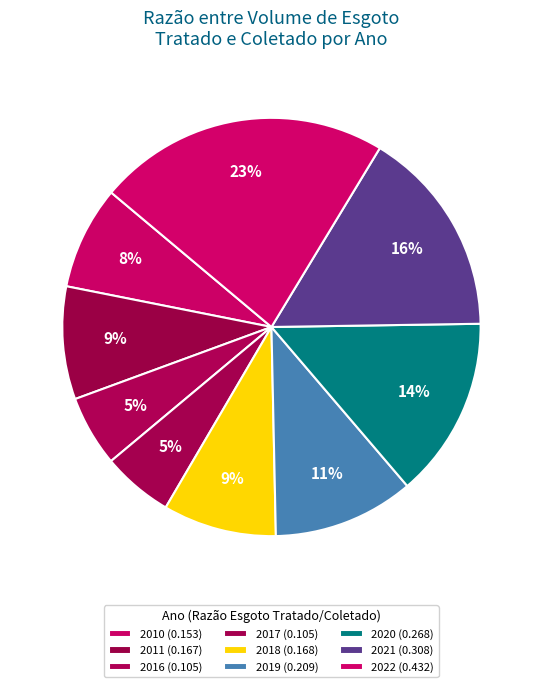

Rank the categories by value from lowest to highest.

2016, 2017, 2010, 2011, 2018, 2019, 2020, 2021, 2022